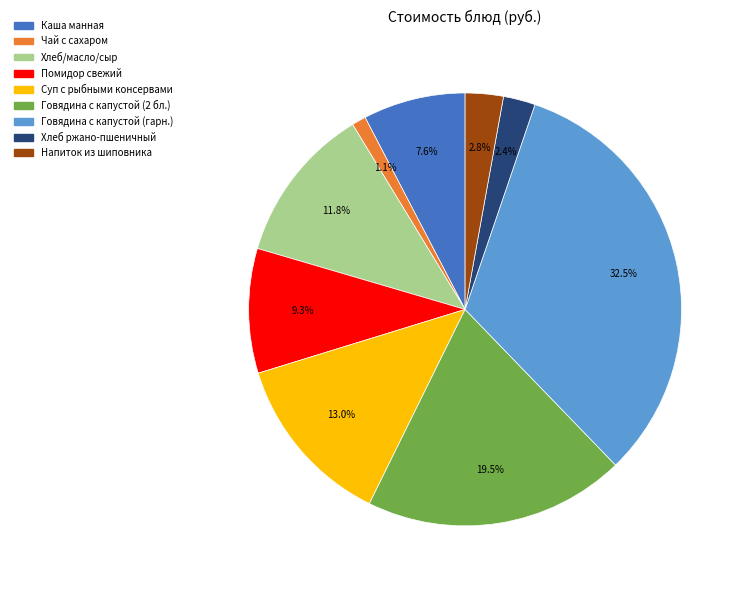

Is there a majority slice in this chart?

No